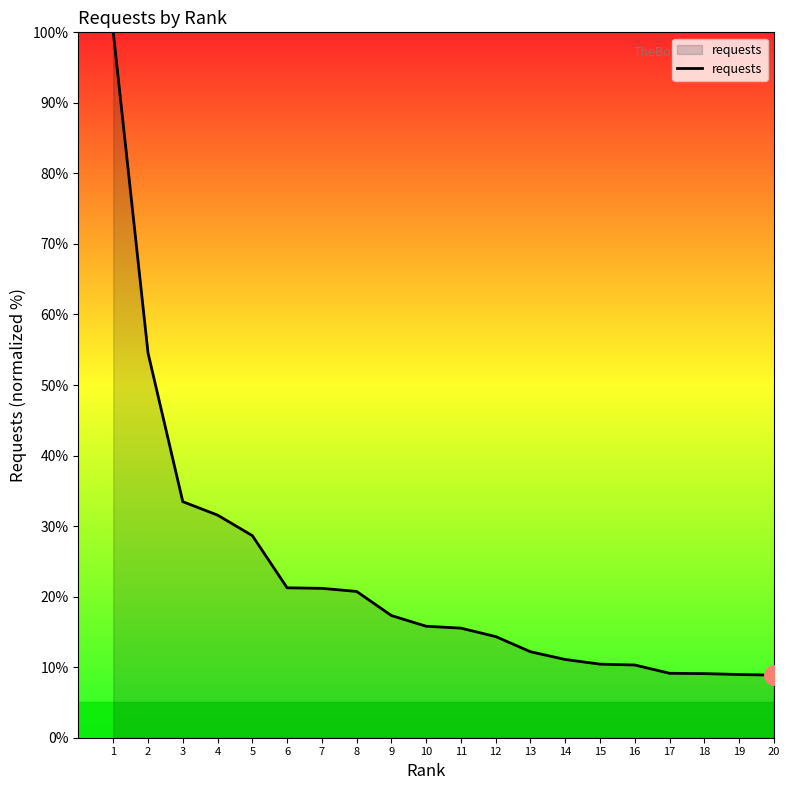

What is the change in value from 6 to 11?

-5.7